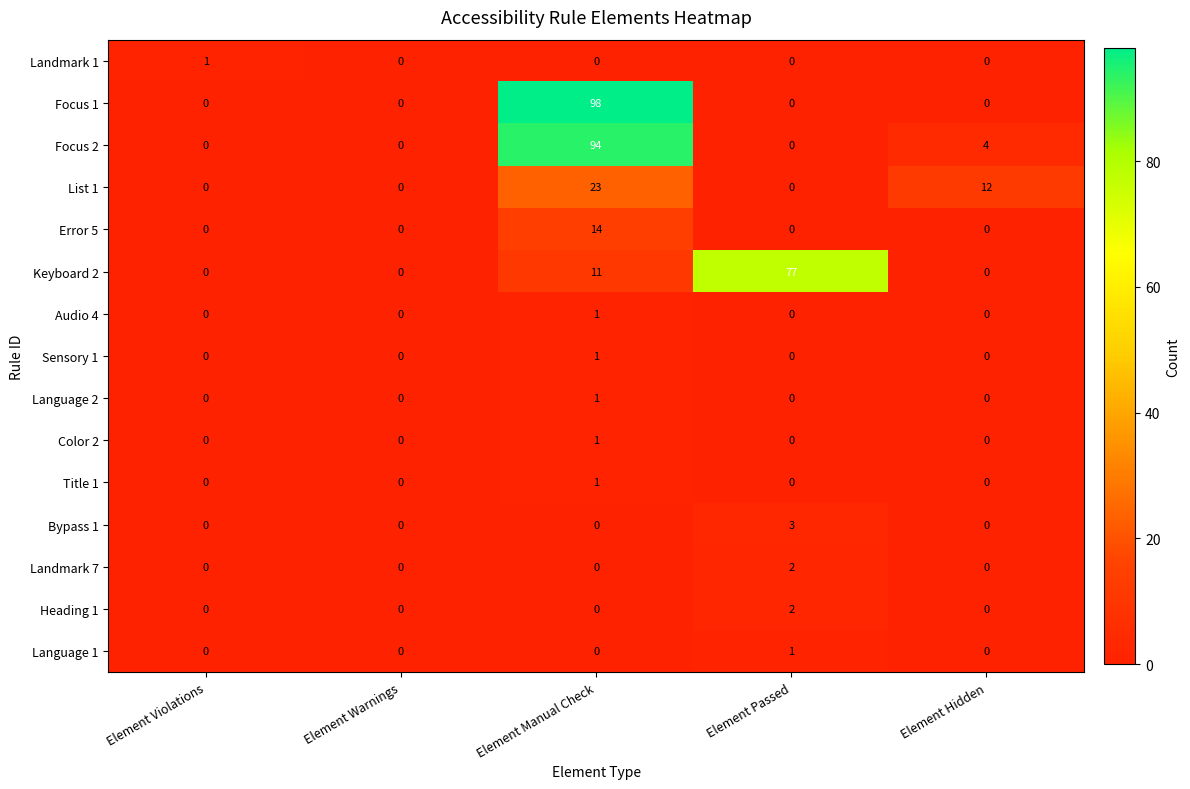

What is the greatest value displayed?

98